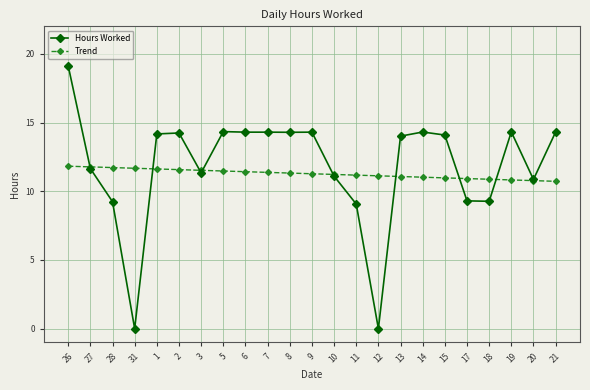

Does the chart display data point markers on the line(s)?

Yes